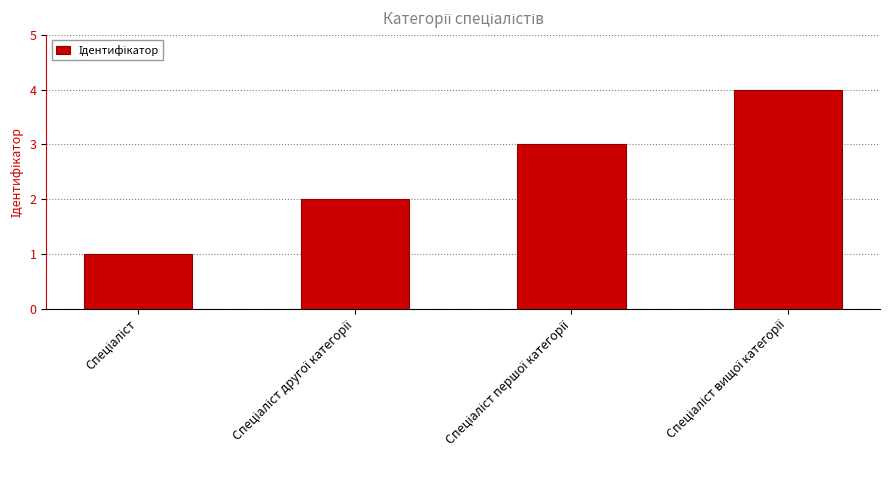

What is the value of the 1st bar from the left?

1